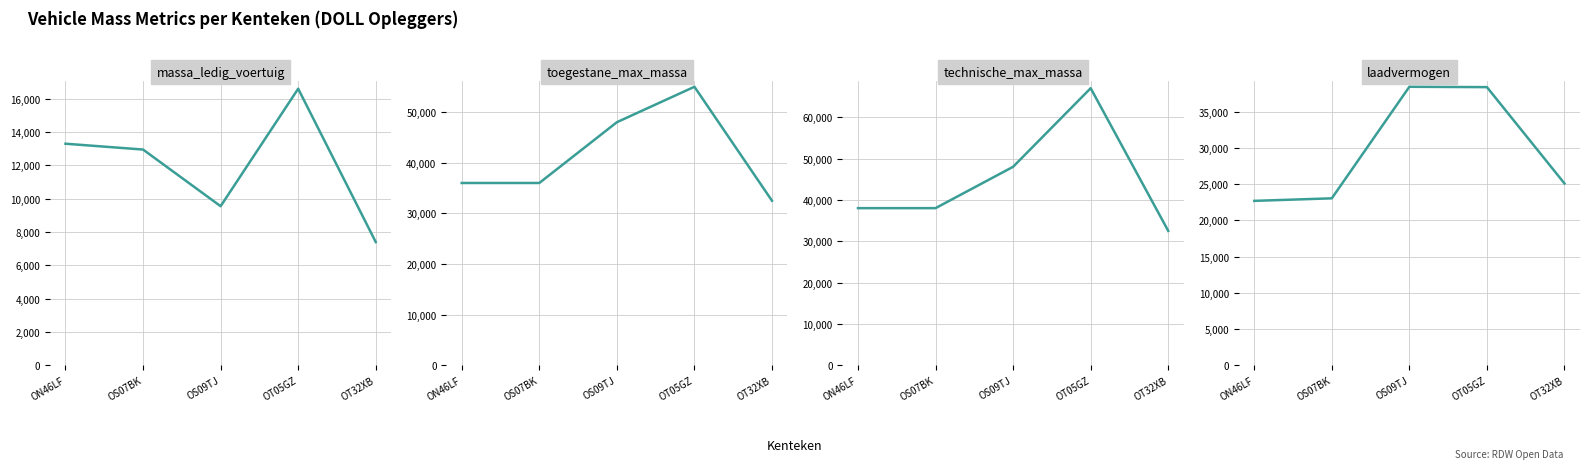

The value of laadvermogen at ON46LF is 22700. True or false?

True